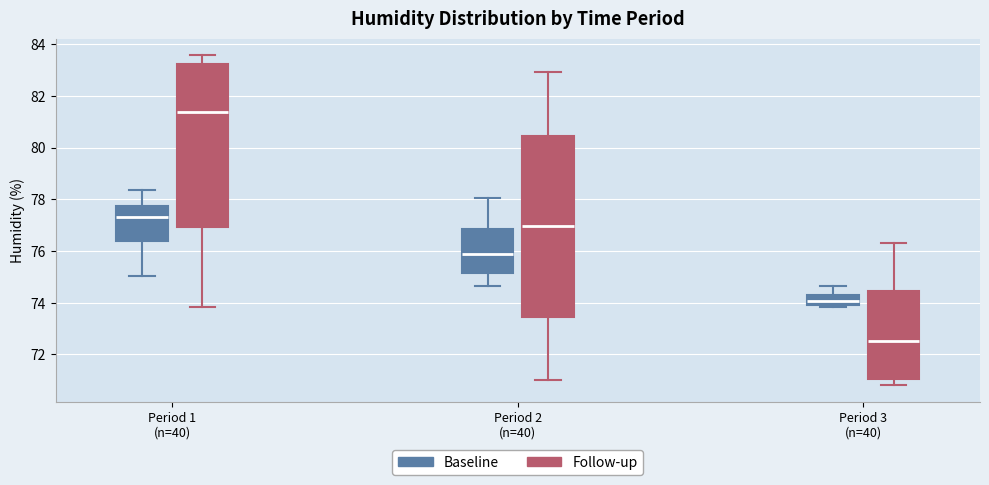

Reading left to right, read every box against the y-axis: the position of its median line, the range the box covers, and the ends of its whiskers. The values are not printed on the chart, so give them approximately, as read against the axis.

Period 1 (n=40) (Baseline): median 77.4, box 76.4 to 77.8, whiskers 75.0 to 78.4
Period 1 (n=40) (Follow-up): median 81.4, box 77.0 to 83.2, whiskers 73.8 to 83.6
Period 2 (n=40) (Baseline): median 75.8, box 75.2 to 76.8, whiskers 74.6 to 78.0
Period 2 (n=40) (Follow-up): median 77.0, box 73.4 to 80.4, whiskers 71.0 to 83.0
Period 3 (n=40) (Baseline): median 74.0 (inside the box), box 74.0 to 74.2, whiskers 73.8 to 74.6
Period 3 (n=40) (Follow-up): median 72.6, box 71.0 to 74.4, whiskers 70.8 to 76.4